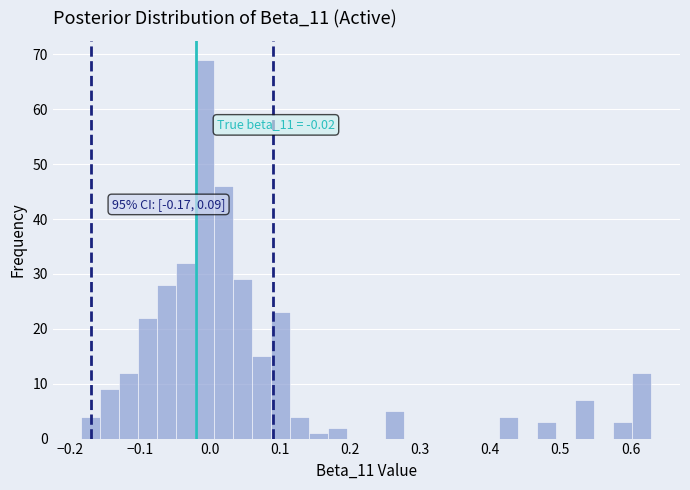

Around what value on the x-axis is the tallest bar? Give the approximate position of its centre, as read against the axis.

-0.01